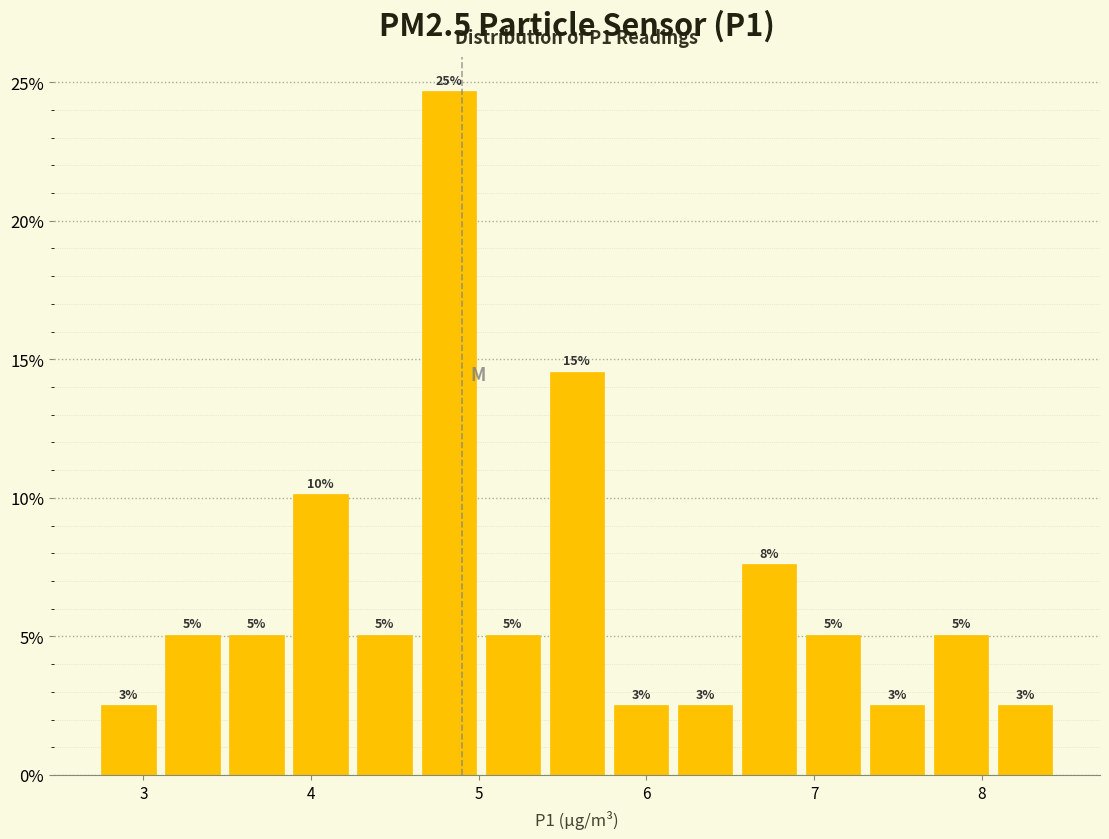

Around what value on the x-axis is the tallest bar? Give the approximate position of its centre, as read against the axis.

4.8